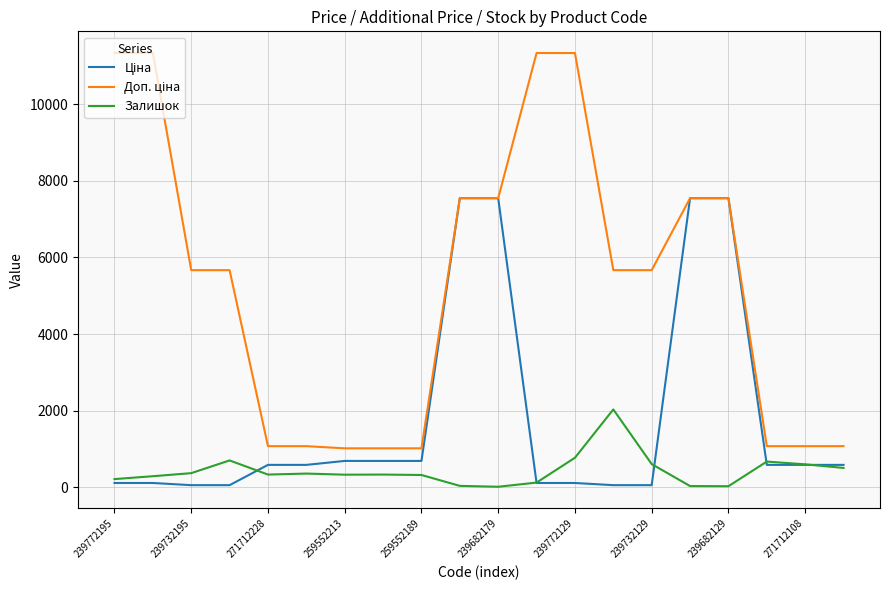

What is the maximum value shown in the chart?

11334.0